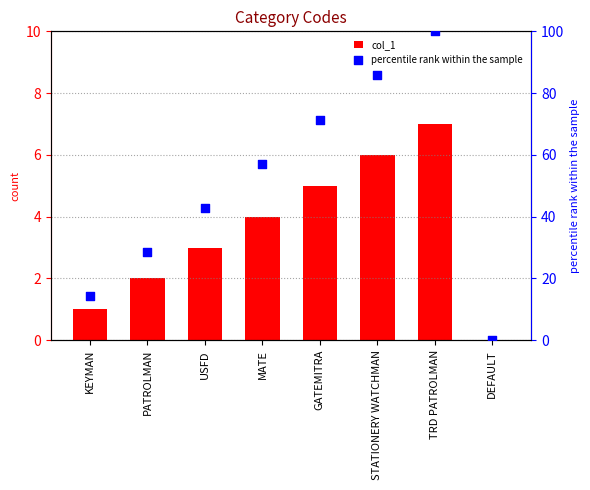

What are all the series names shown in the legend?

col_1, percentile rank within the sample